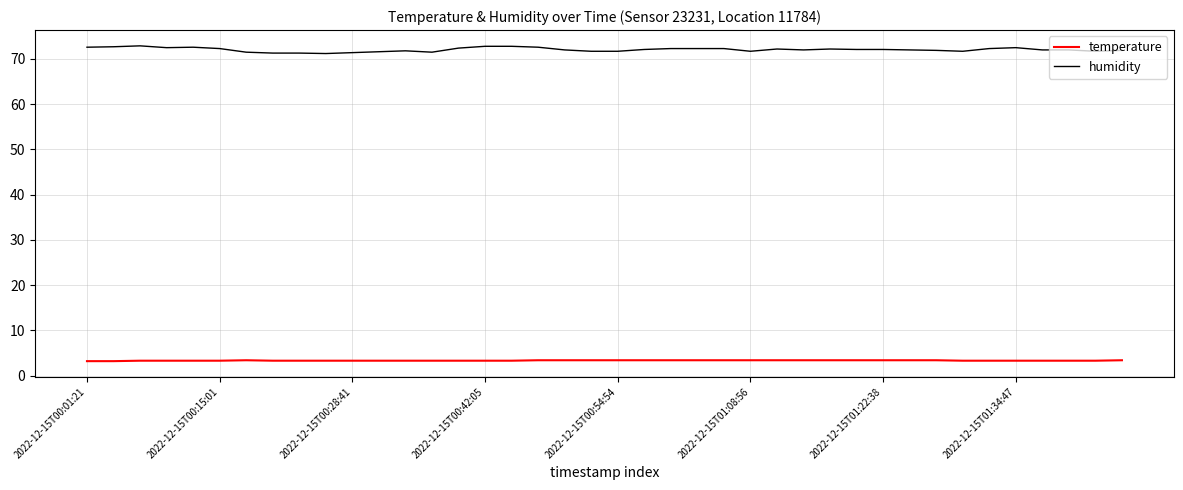

Which series has the largest range (max minus min)?

humidity